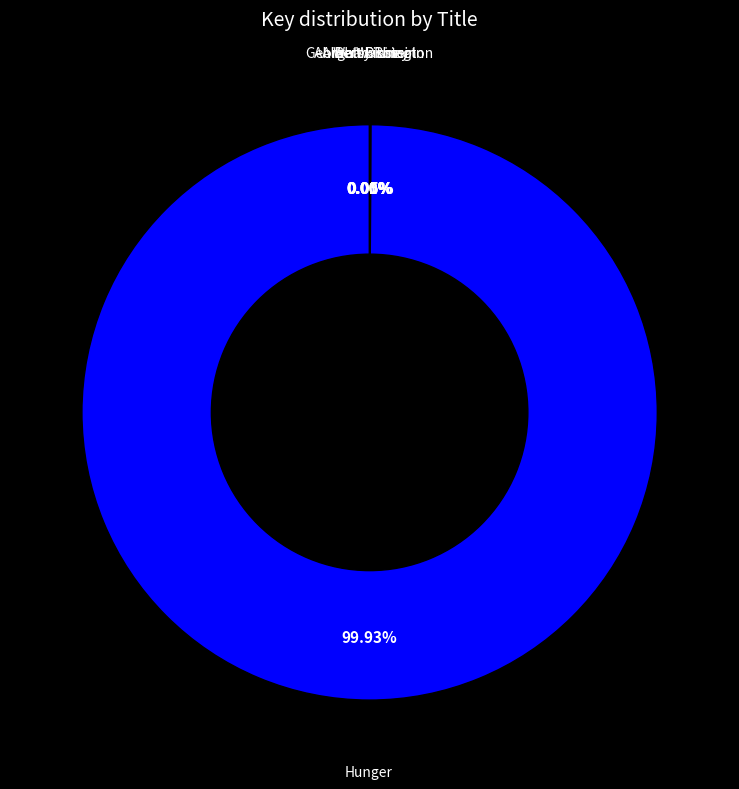

Which category has the smallest portion of the pie?

Albert Einstein